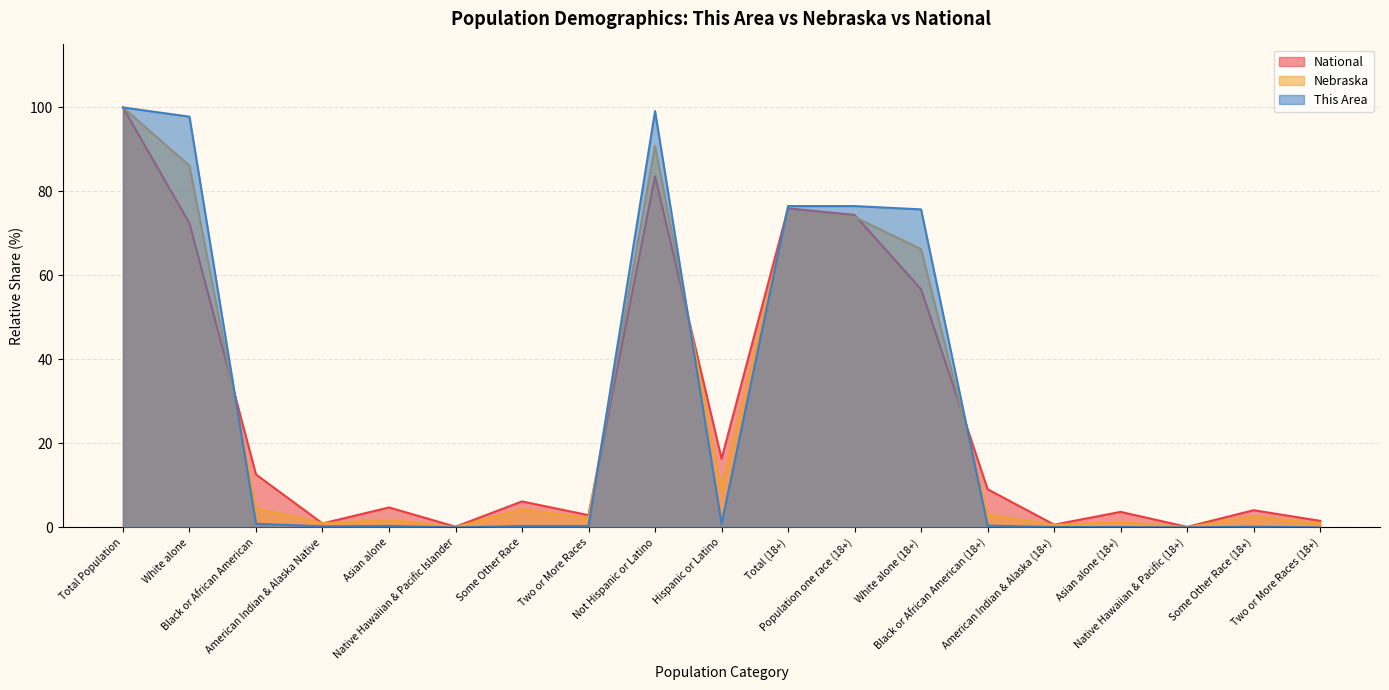

At which category is the sum across all series the highest?

Total Population